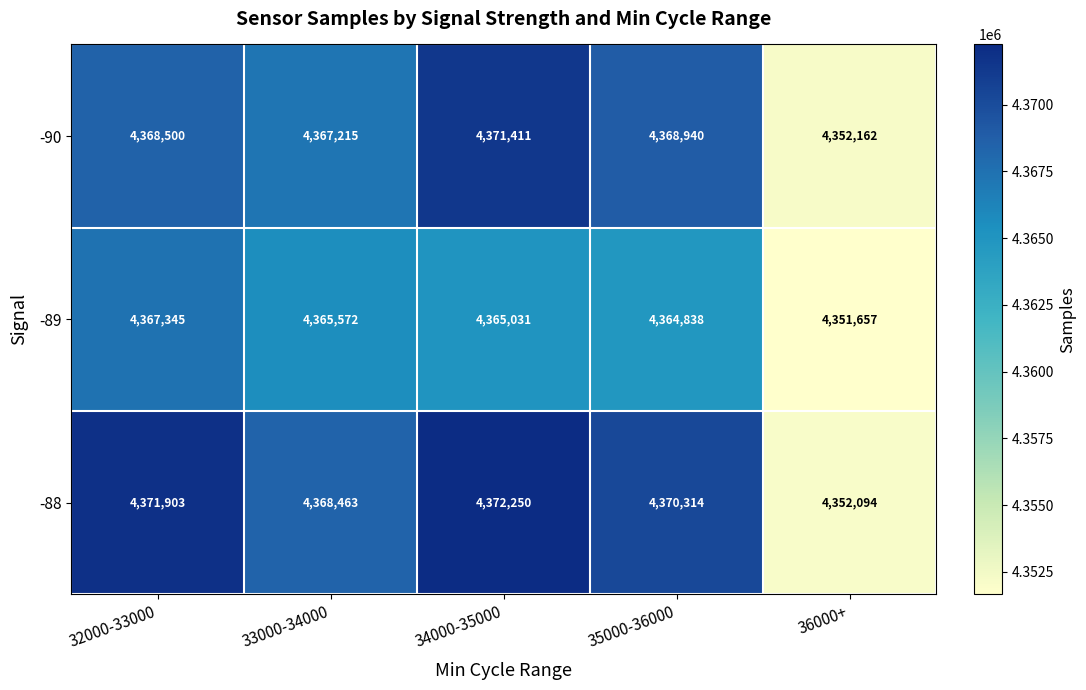

Between 32000-33000 and 34000-35000, which series saw the biggest shift?

-90